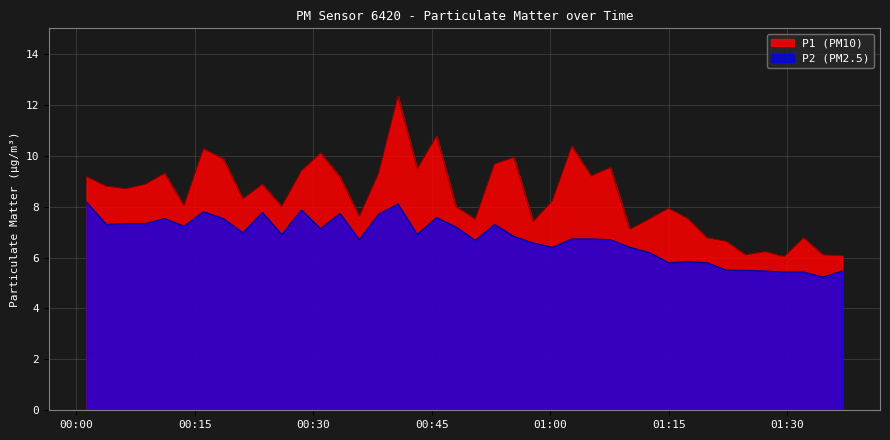

List the series in order of their overall mean, lowest first.

P2 (PM2.5), P1 (PM10)